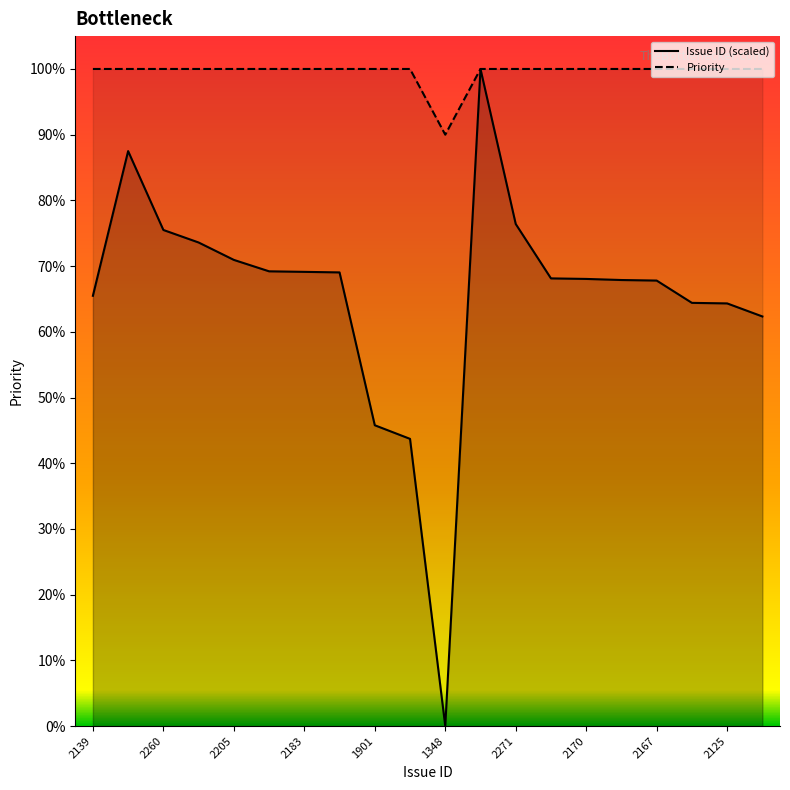

At which category does Issue ID reach its first local valley?

1348